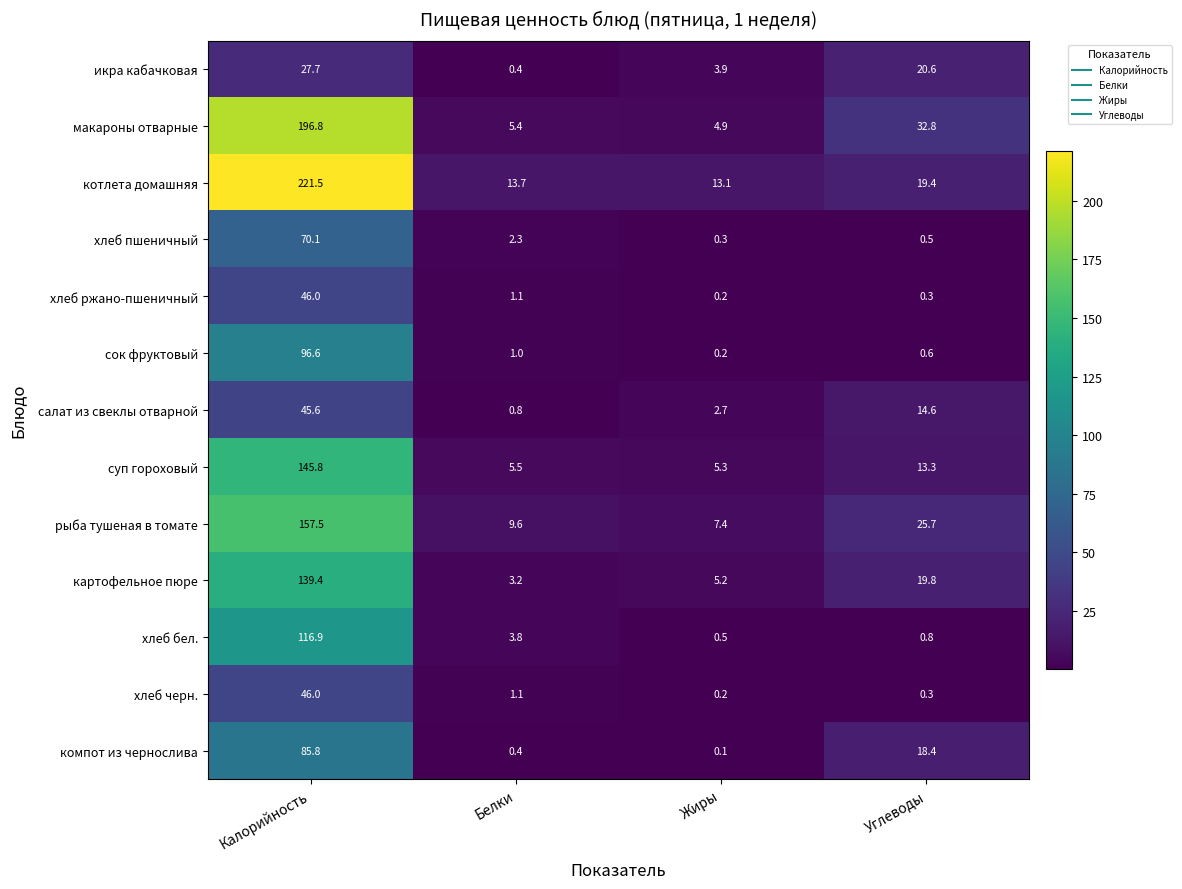

Where does the компот из чернослива series first go above 18?

Калорийность